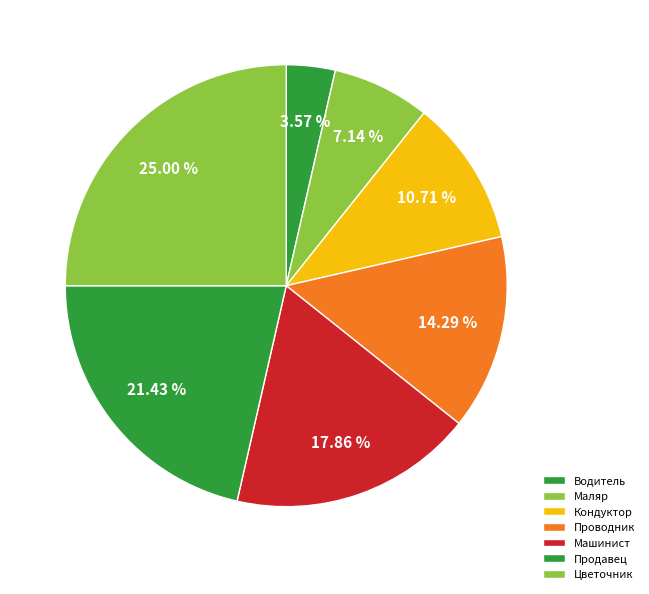

Which slice is the smallest?

Водитель